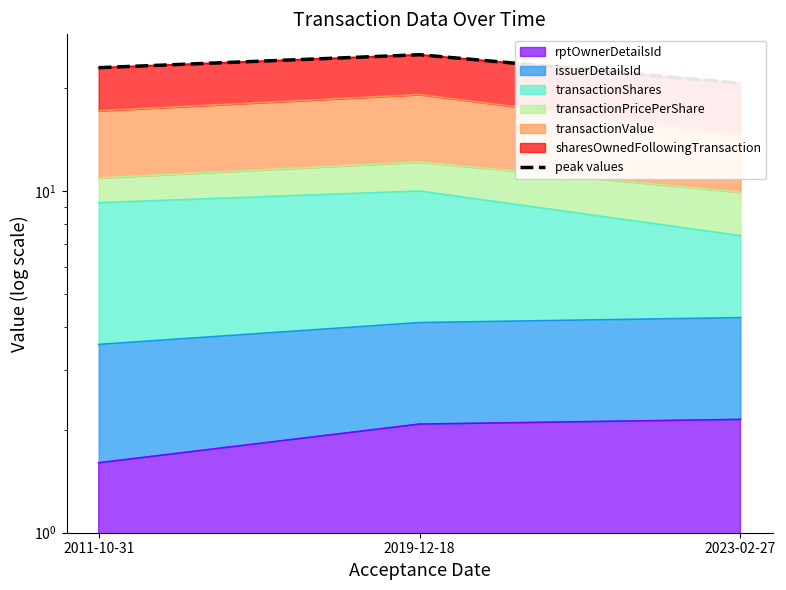

At which label does the data first exceed 22?

2011-10-31